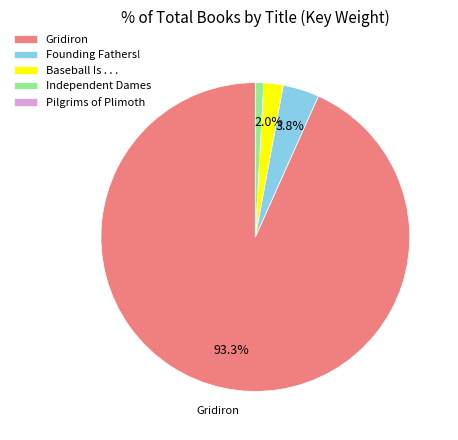

Does any single category account for the majority?

Yes